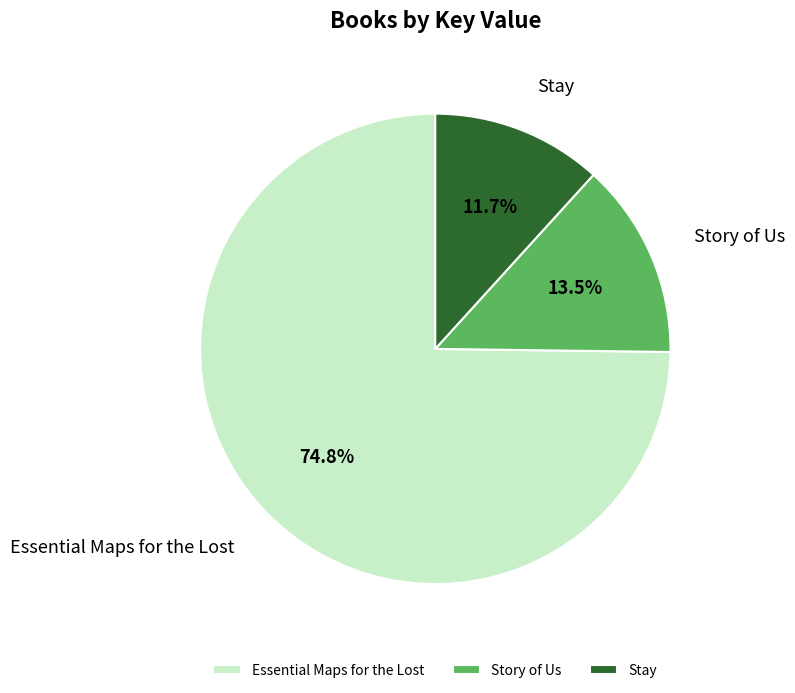

To the nearest percent, what is the average slice percentage?

33%